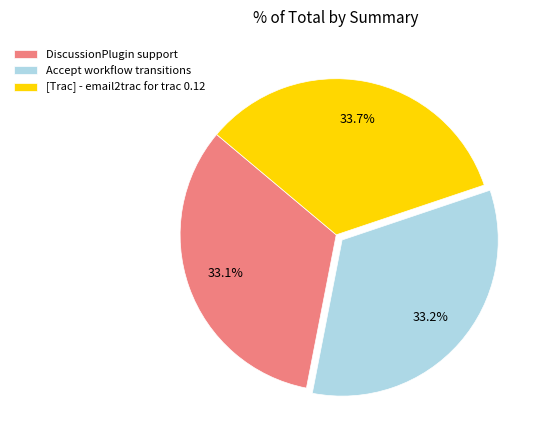

Does DiscussionPlugin support account for over 50% of the chart?

No